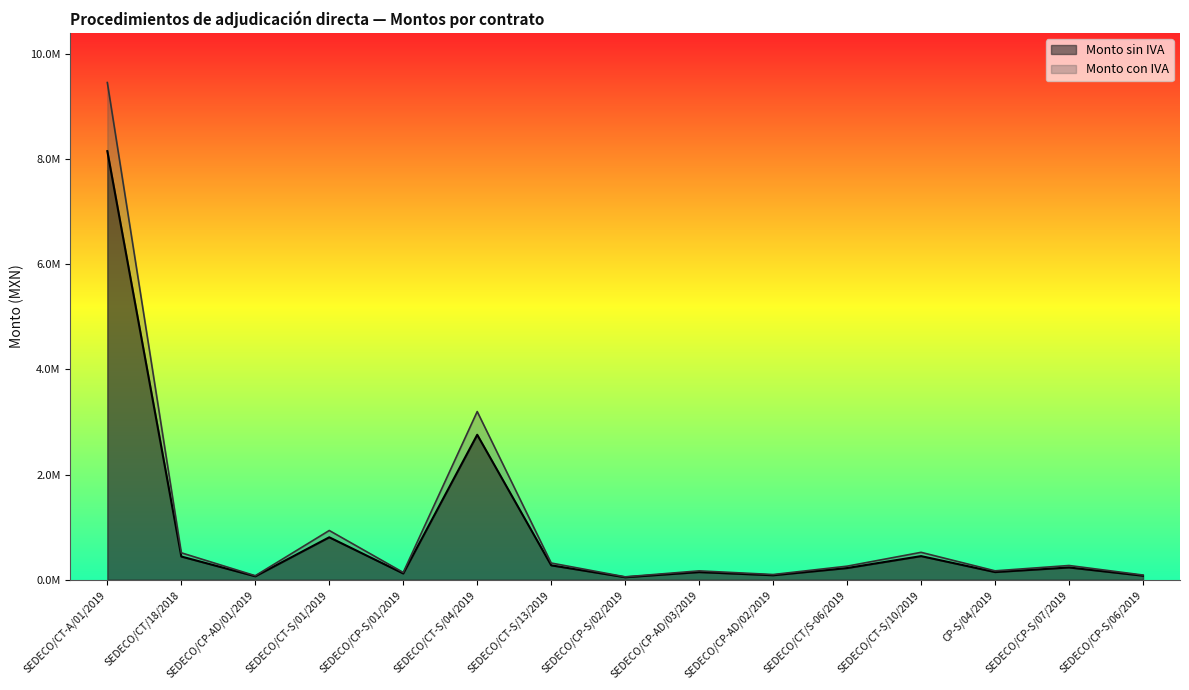

In Monto sin IVA, how many points are lower than both neighbors (excluding endpoints)?

5